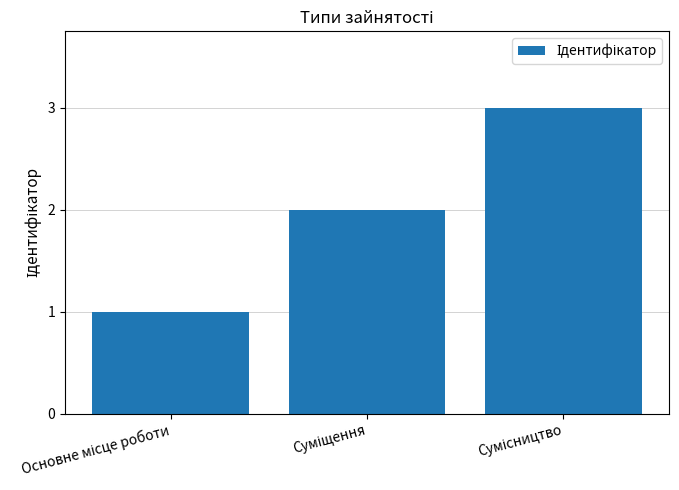

What is the maximum value shown in the chart?

3